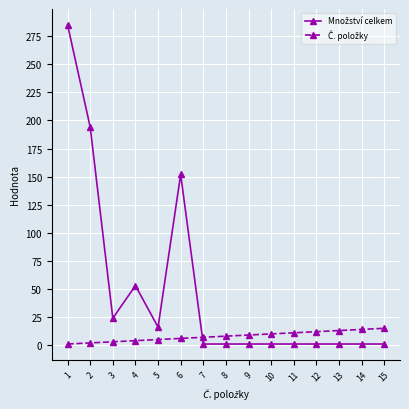

What is the greatest value displayed?

285.0